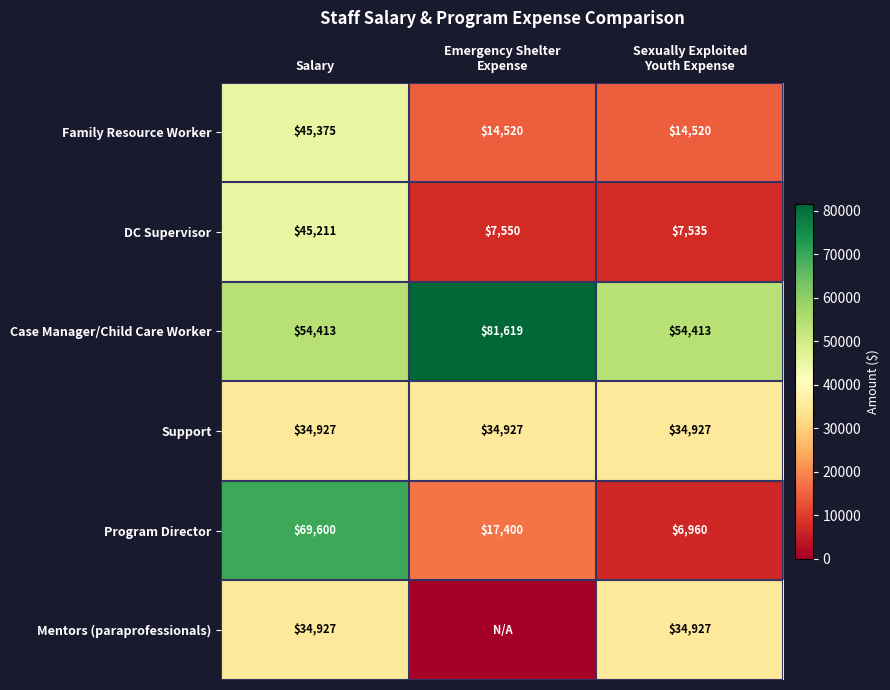

What is the total value across all series at Salary?

284453